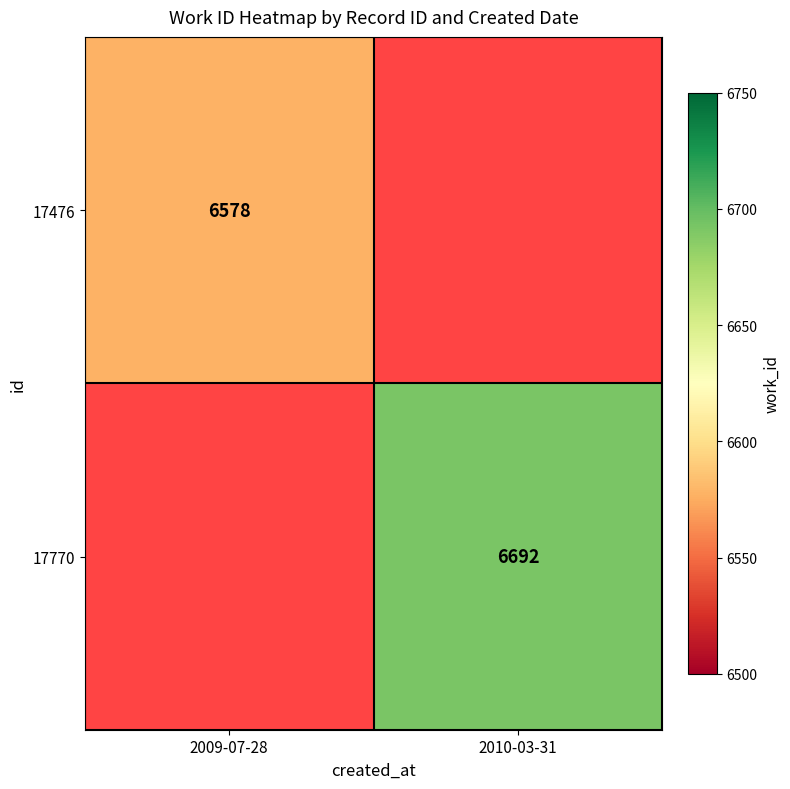

The 17770 series shows 9953.3 at 2010-03-31. True or false?

False